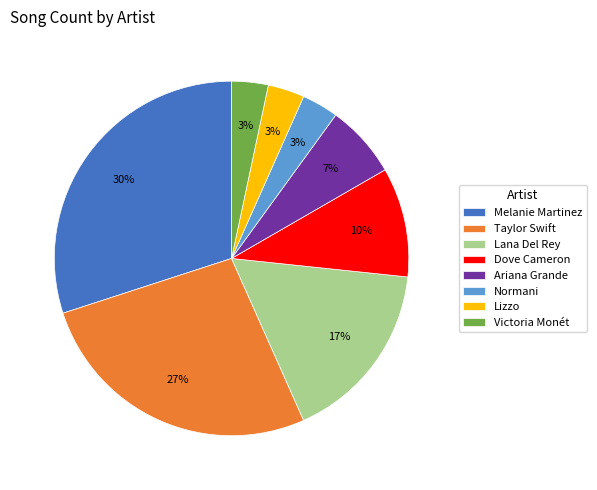

Combined, do Melanie Martinez and Ariana Grande account for over 50%?

No